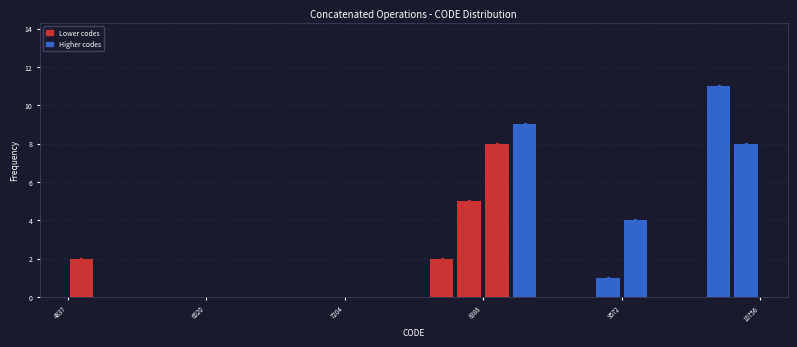

Around what value on the x-axis is the tallest bar? Give the approximate position of its centre, as read against the axis.

10400